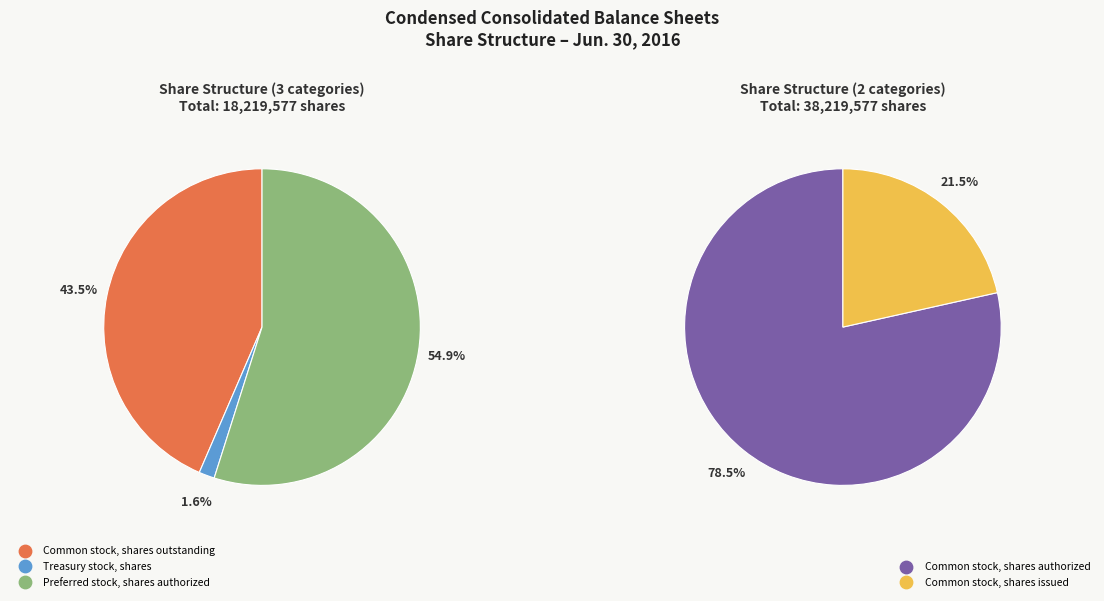

Is it true that Common stock, shares issued is 26% of the pie?

False